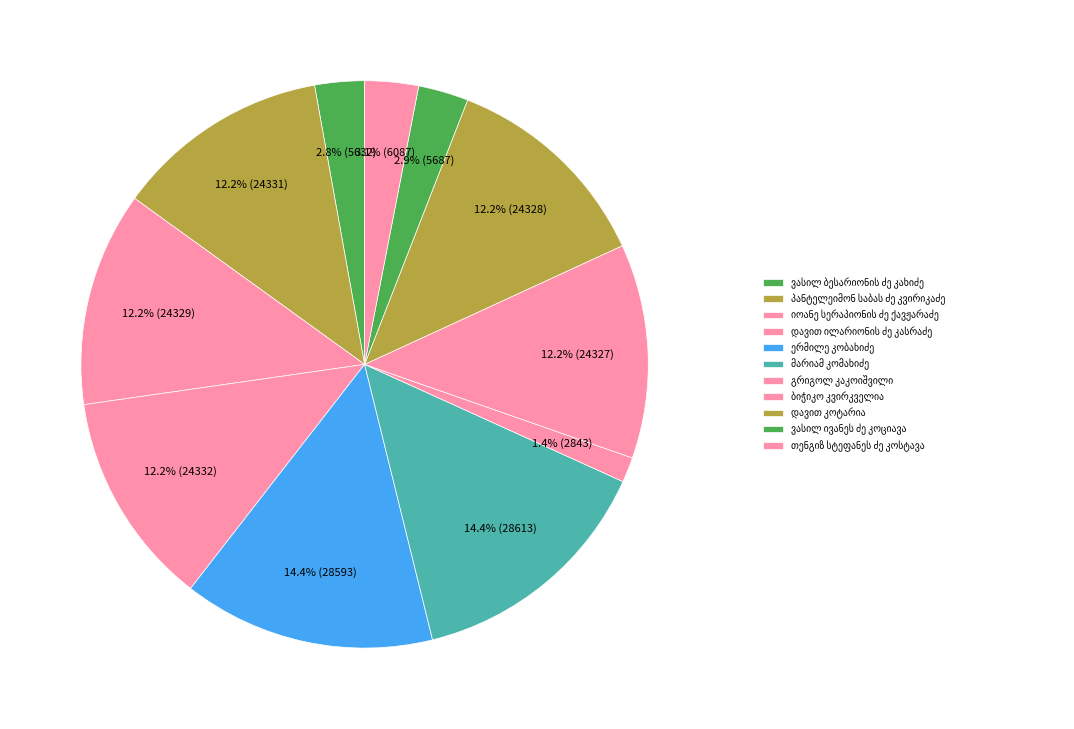

Combined, what portion of the pie is ერმილე კობახიძე and იოანე სერაპიონის ძე ქავჟარაძე?

26.6%